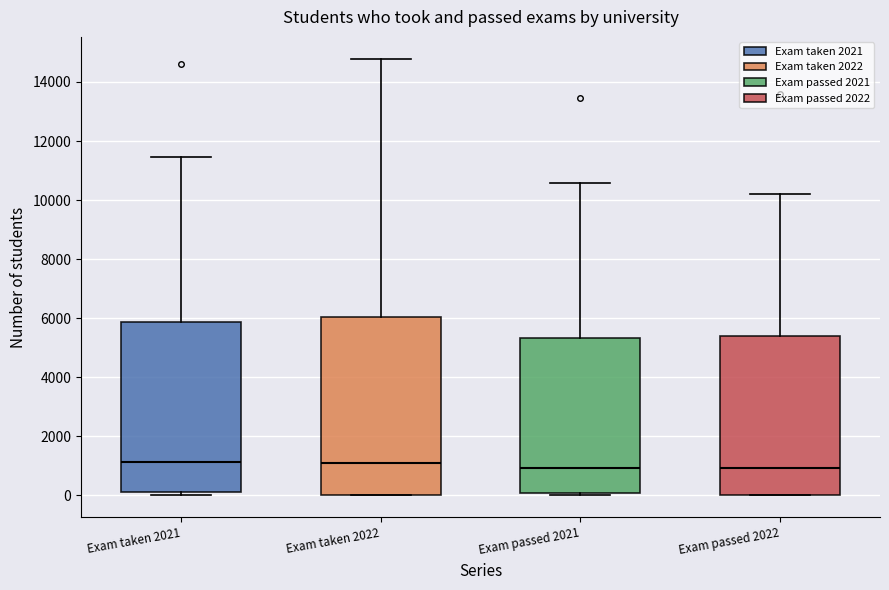

Comparing the boxes themselves (not the whiskers), which one is the tallest?

Exam taken 2022